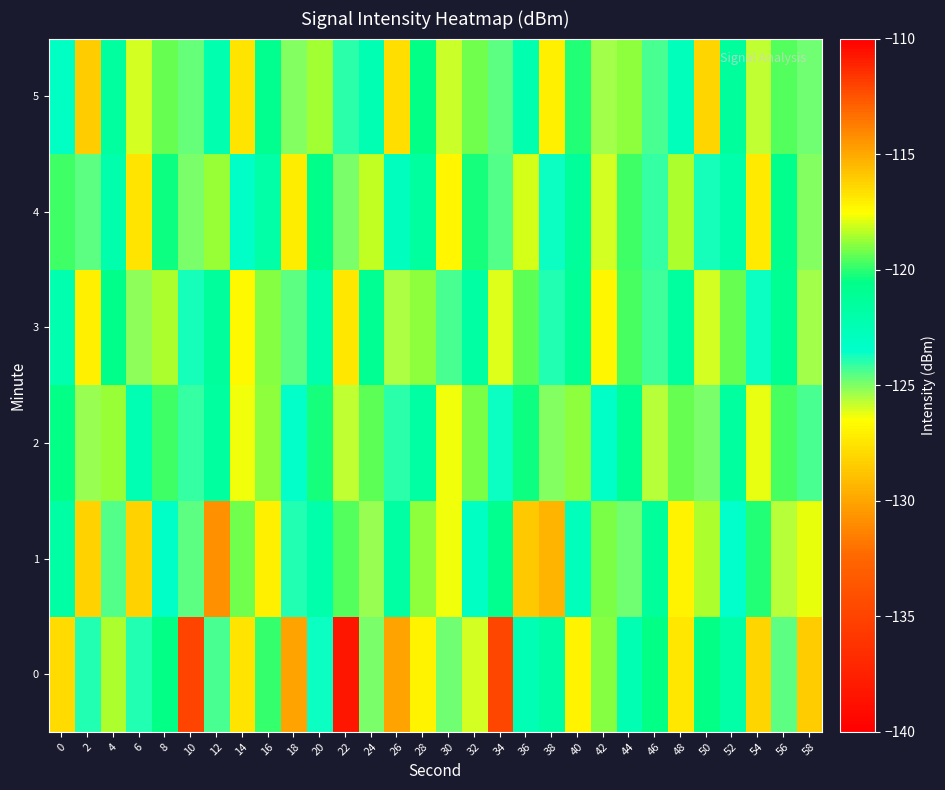

Reading left to right, list all the values displayed in this chart.

0: 0=-127.8	2=-123.9	4=-118.5	6=-123.9	8=-120.5	10=-112.1	12=-124.4	14=-116.8	16=-119.9	18=-114.8	20=-123.6	22=-138.3	24=-125.0	26=-114.9	28=-126.9	30=-124.8	32=-125.9	34=-134.7	36=-122.5	38=-121.8	40=-127.0	42=-118.9	44=-122.4	46=-120.4	48=-127.4	50=-120.5	52=-121.8	54=-128.1	56=-124.6	58=-116.1
1: 0=-121.8	2=-128.2	4=-124.5	6=-128.2	8=-123.3	10=-124.6	12=-130.9	14=-119.2	16=-117.1	18=-123.9	20=-122.0	22=-119.5	24=-125.3	26=-121.7	28=-118.9	30=-126.4	32=-123.1	34=-120.8	36=-128.6	38=-115.3	40=-122.7	42=-119.1	44=-124.8	46=-121.3	48=-126.9	50=-118.5	52=-123.4	54=-120.1	56=-125.7	58=-117.8
2: 0=-120.5	2=-125.3	4=-118.7	6=-122.4	8=-119.8	10=-124.1	12=-121.6	14=-126.3	16=-118.9	18=-123.5	20=-120.2	22=-125.8	24=-119.4	26=-124.0	28=-121.7	30=-126.4	32=-119.1	34=-123.7	36=-120.4	38=-125.1	40=-118.8	42=-123.3	44=-121.0	46=-125.6	48=-119.3	50=-124.9	52=-121.5	54=-126.2	56=-119.7	58=-124.4
3: 0=-122.3	2=-127.1	4=-120.6	6=-125.2	8=-118.5	10=-123.8	12=-121.4	14=-126.7	16=-119.0	18=-124.6	20=-122.1	22=-127.4	24=-120.9	26=-125.5	28=-118.8	30=-124.3	32=-121.7	34=-126.1	36=-119.4	38=-123.9	40=-121.2	42=-126.8	44=-119.7	46=-124.2	48=-121.5	50=-126.0	52=-119.3	54=-123.6	56=-121.0	58=-125.4
4: 0=-119.8	2=-124.6	4=-122.1	6=-127.5	8=-120.4	10=-125.0	12=-118.7	14=-123.3	16=-121.9	18=-127.2	20=-120.6	22=-124.9	24=-118.3	26=-123.0	28=-121.5	30=-126.8	32=-120.2	34=-124.5	36=-118.0	38=-123.7	40=-121.3	42=-126.0	44=-119.8	46=-124.1	48=-118.5	50=-123.8	52=-122.0	54=-127.3	56=-120.7	58=-125.1
5: 0=-123.1	2=-128.4	4=-121.6	6=-126.0	8=-119.3	10=-124.7	12=-122.2	14=-127.5	16=-120.8	18=-125.1	20=-118.6	22=-124.0	24=-122.4	26=-127.8	28=-120.5	30=-125.9	32=-119.2	34=-124.6	36=-122.3	38=-127.0	40=-120.1	42=-125.4	44=-118.9	46=-124.3	48=-122.7	50=-128.1	52=-121.4	54=-125.8	56=-119.5	58=-124.8